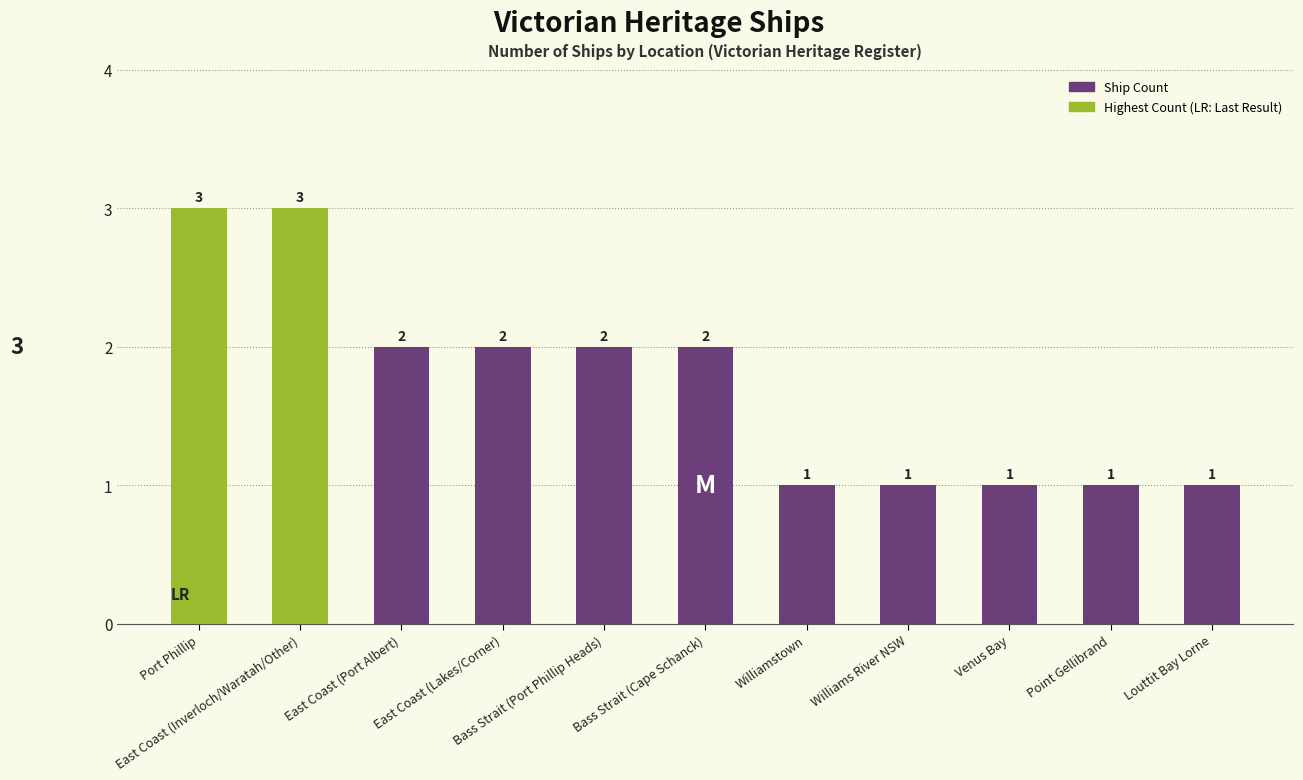

What is the change in value from East Coast (Lakes/Corner) to Louttit Bay Lorne?

-1